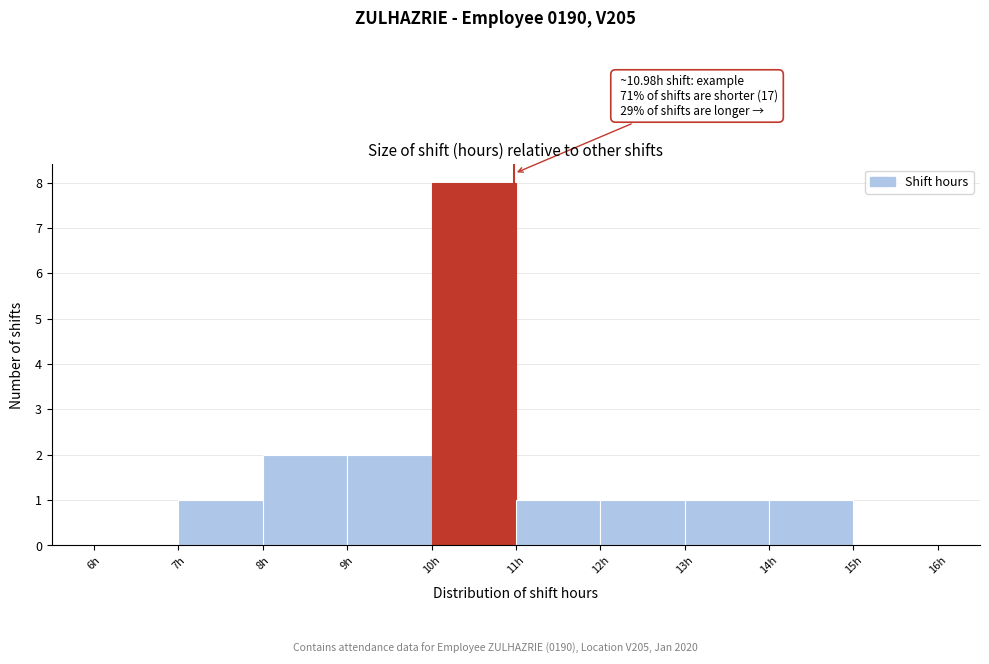

Over which range of the x-axis is the bar tallest?

10 to 11